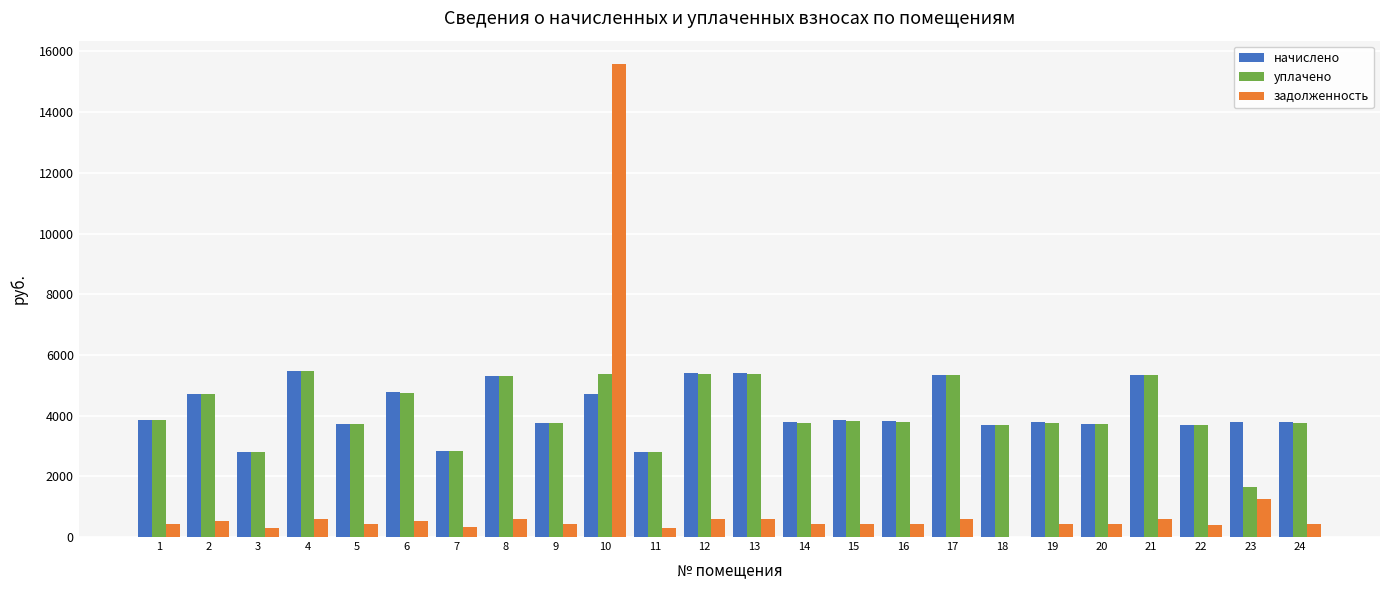

How many data points in уплачено are above 3806?

12